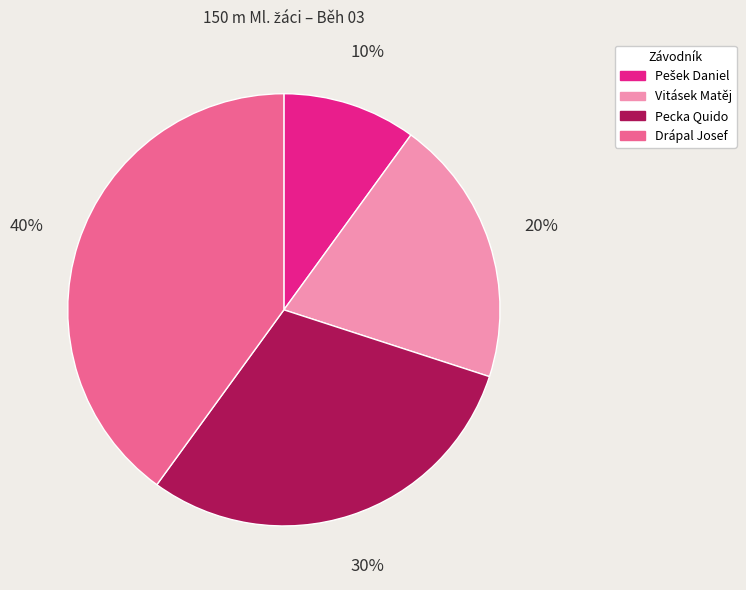

Does any single category account for the majority?

No